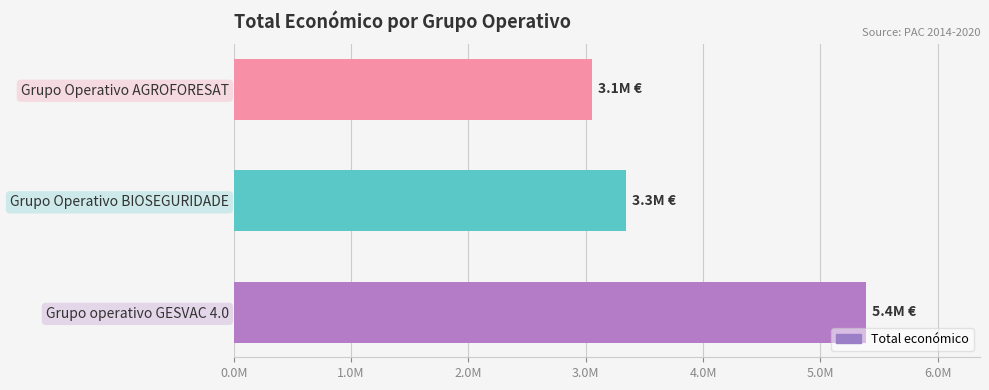

List the labels in order of value, largest first.

Grupo operativo GESVAC 4.0, Grupo Operativo BIOSEGURIDADE, Grupo Operativo AGROFORESAT